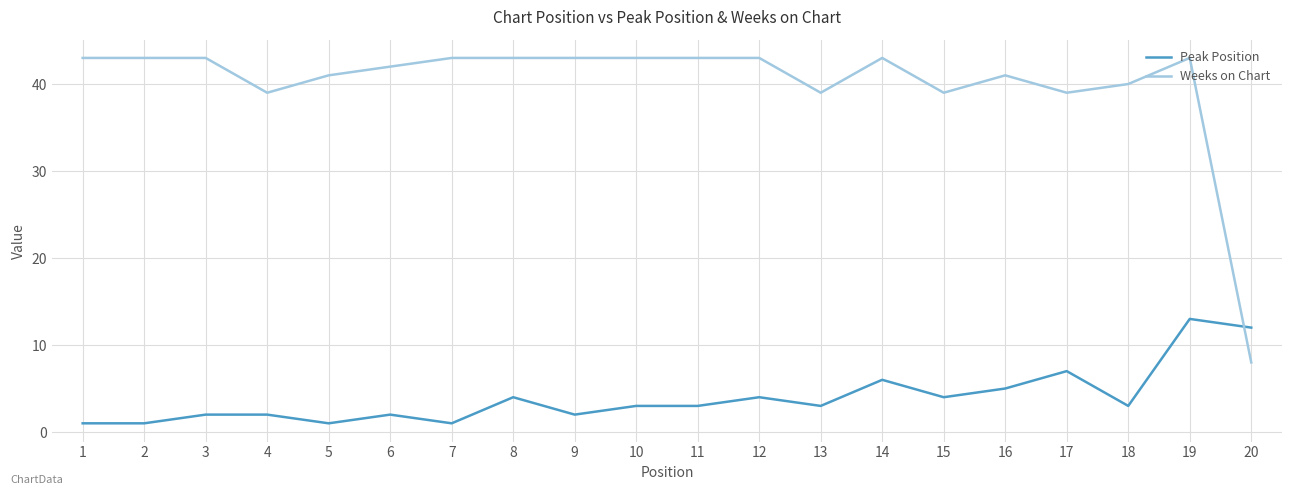

The value of Weeks on Chart at 2 is 43. True or false?

True